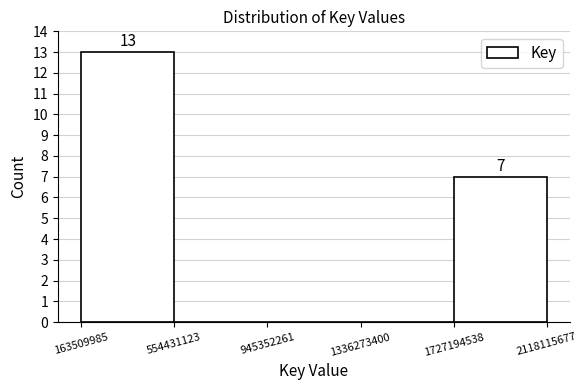

Over which range of the x-axis is the bar tallest?

163509985 to 554431123